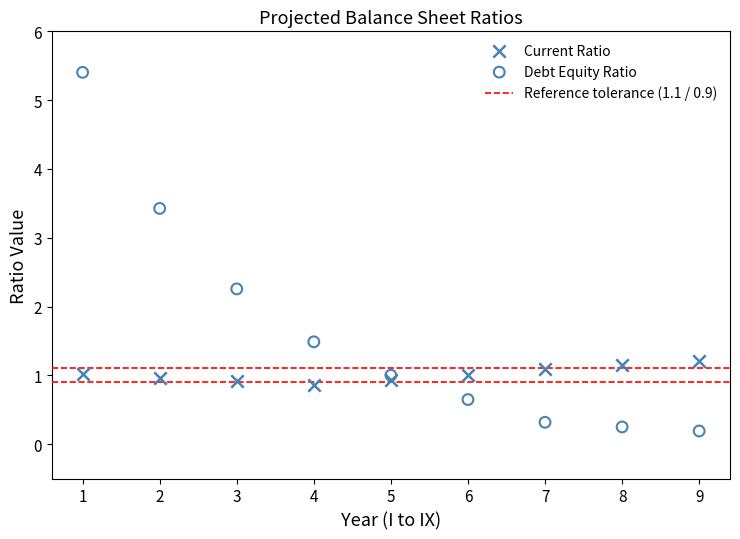

Which series contains the highest Y value?

Debt Equity Ratio